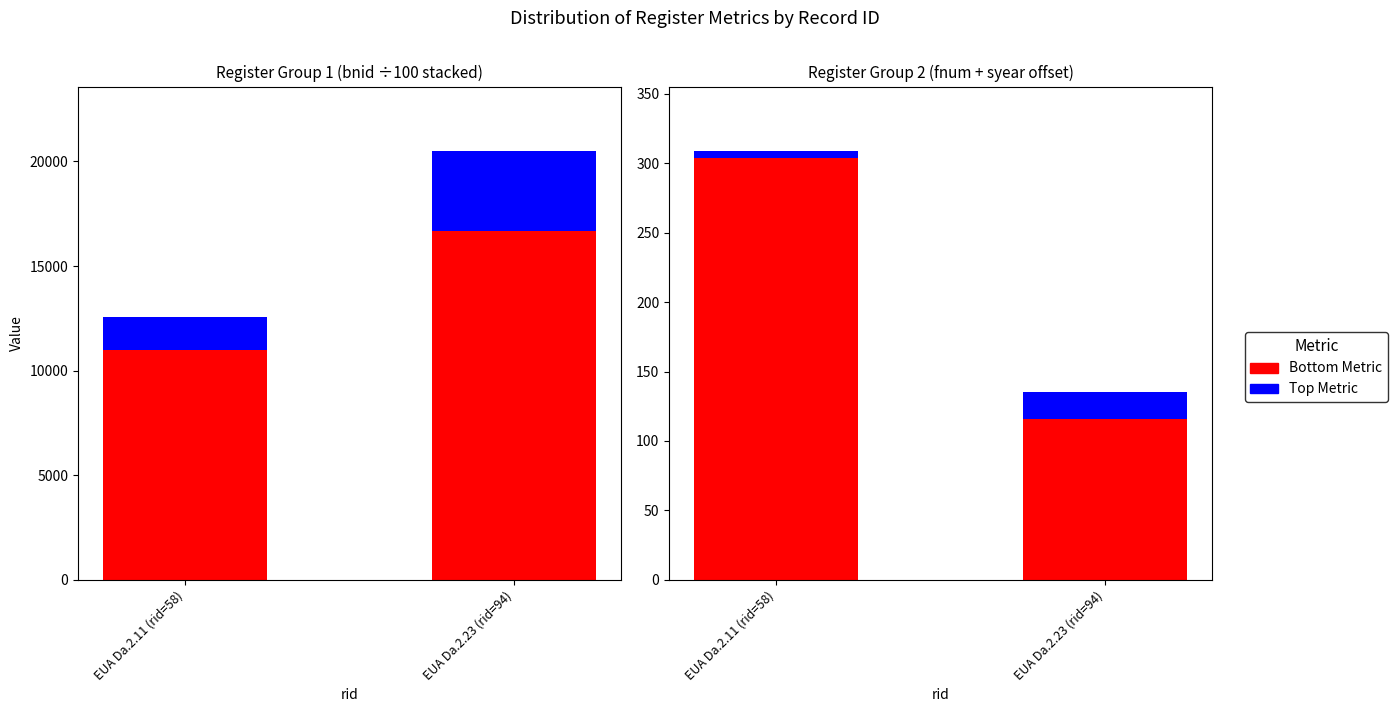

Does the chart contain any negative values?

No